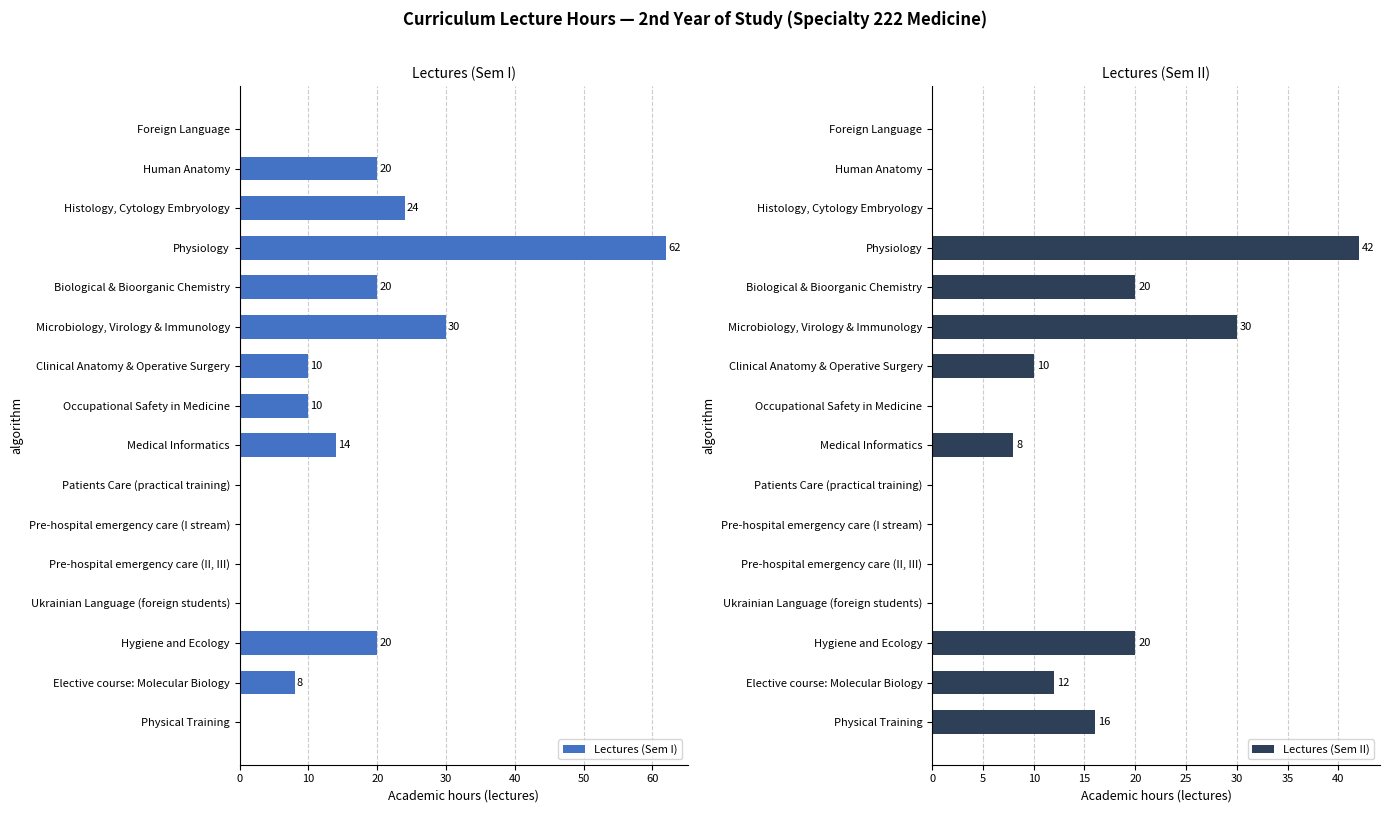

What is the maximum value for Lectures (Sem I)?

62